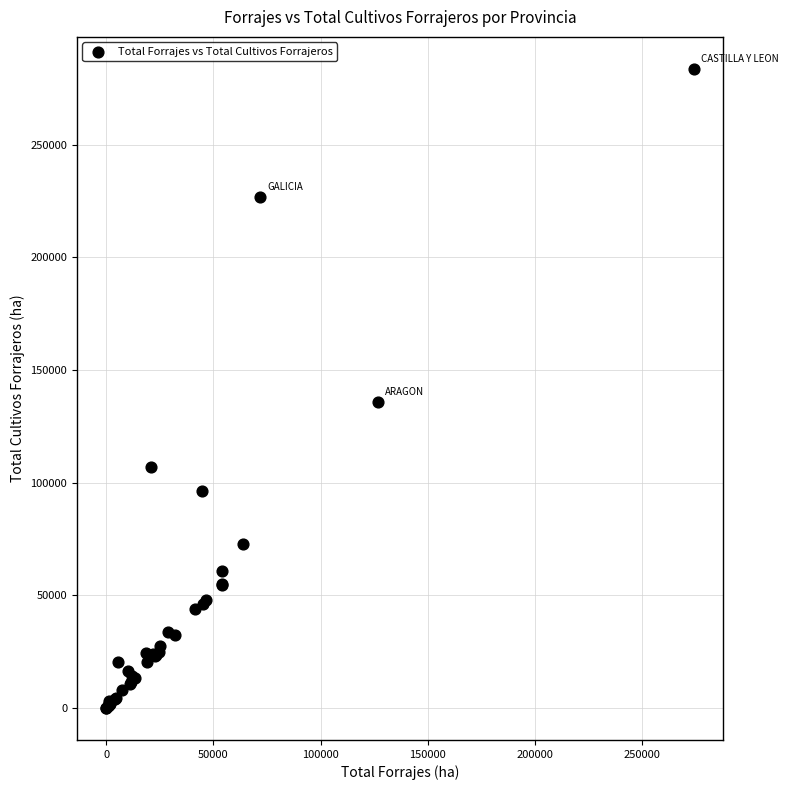

What Y value in the scatter plot is closest to 141822?

135652.8